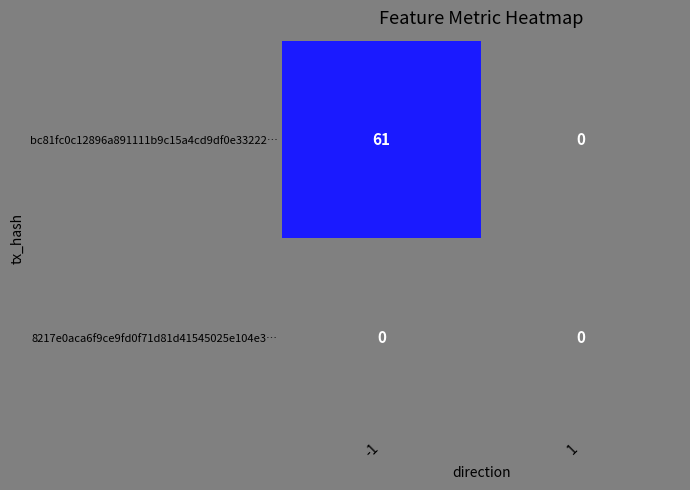

True or false: 8217e0aca6f9ce9fd0f71d81d41545025e104e3… has a value of 0 at 1.

True